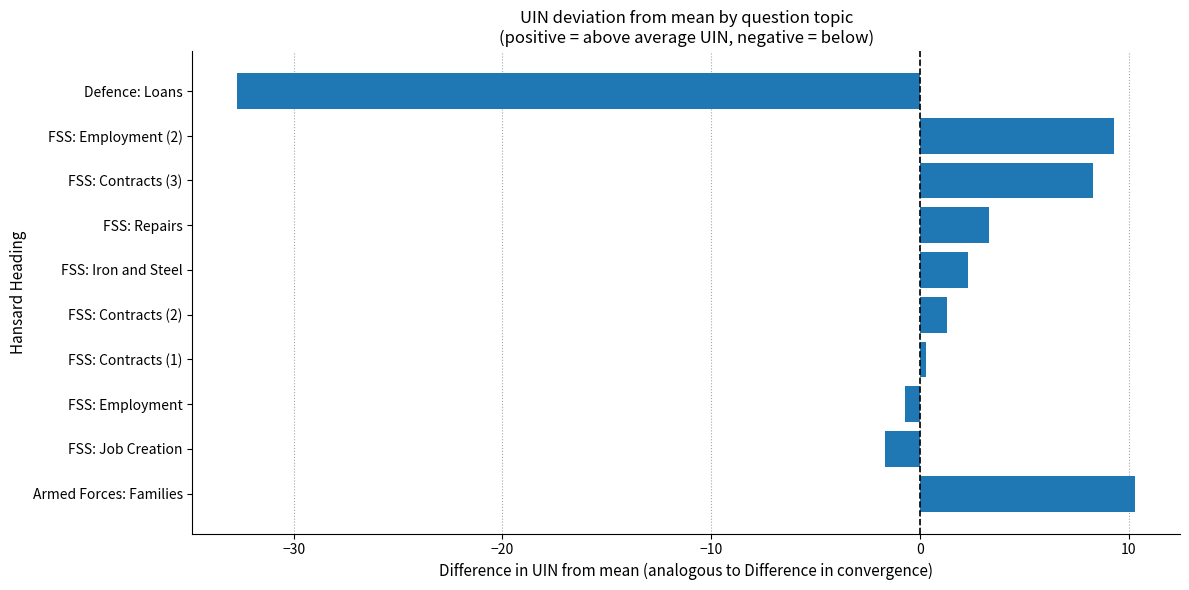

What is the difference between the maximum and minimum values?

43.0